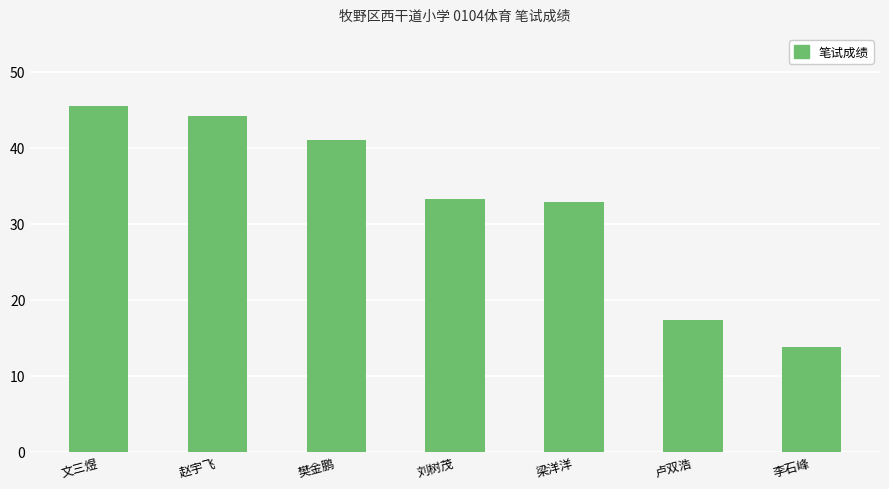

What is the minimum value shown in the chart?

13.8